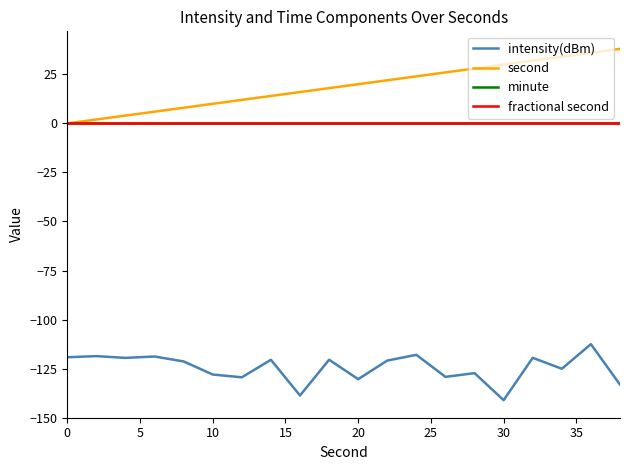

True or false: second and fractional second intersect in this chart.

False